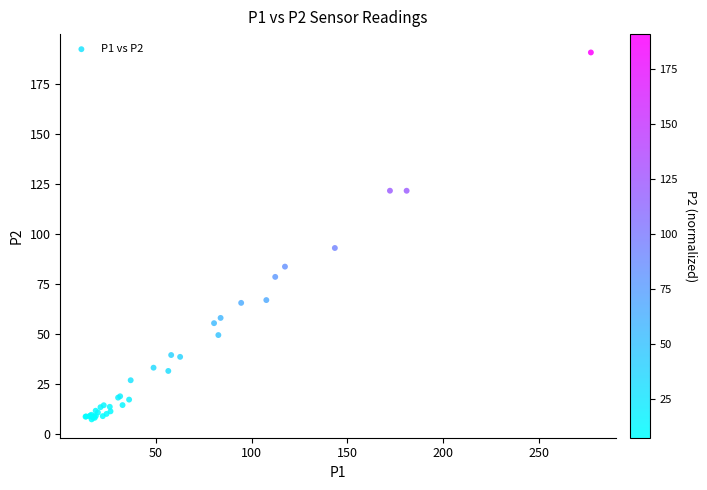

What Y value in the scatter plot is closest to 99?

93.0